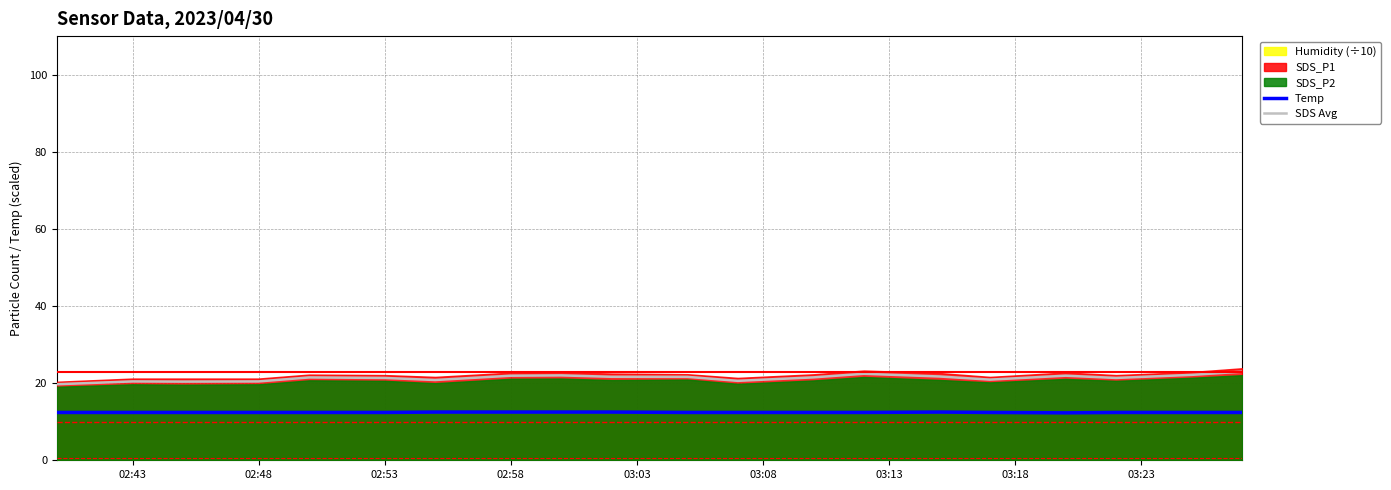

Reading right to left, what are all the values shown in this chart?

Temp: 12.4	12.4	12.4	12.3	12.4	12.5	12.4	12.4	12.4	12.4	12.5	12.5	12.5	12.5	12.4	12.4	12.4	12.4	12.4	12.4
SDS Avg: 23.0	22.1	21.4	21.9	20.9	21.7	22.4	21.5	20.6	21.6	21.6	22.0	21.9	20.8	21.4	21.5	20.4	20.4	20.4	19.7